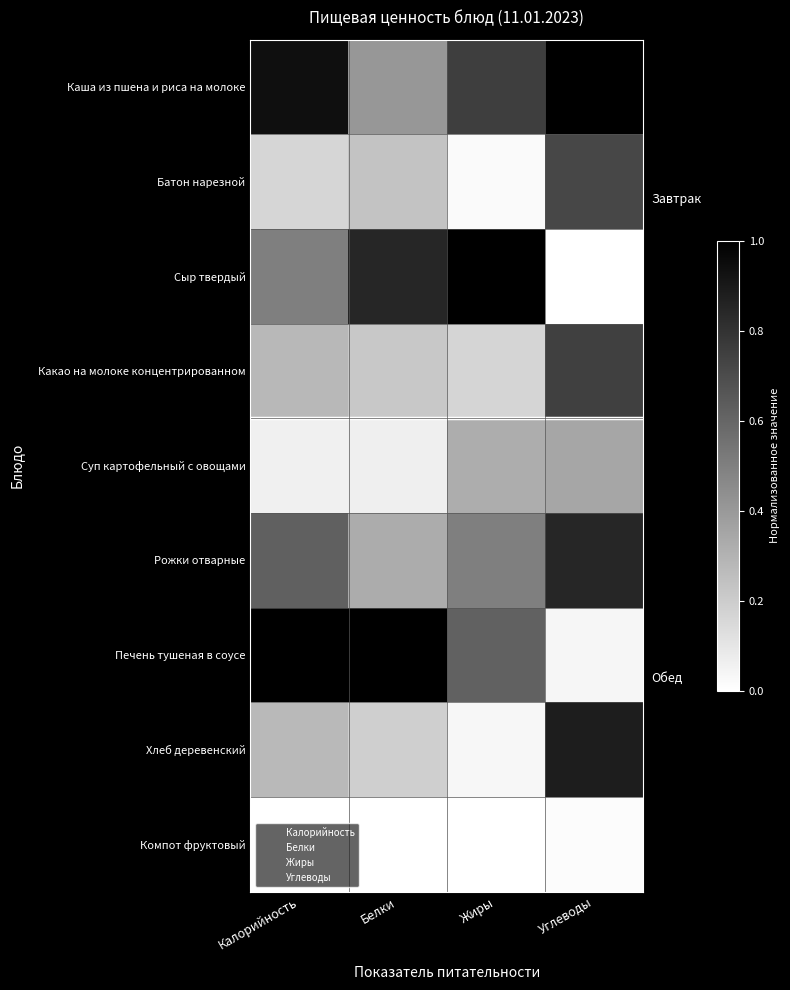

What is the difference between the highest and lowest values at Белки?

1.0